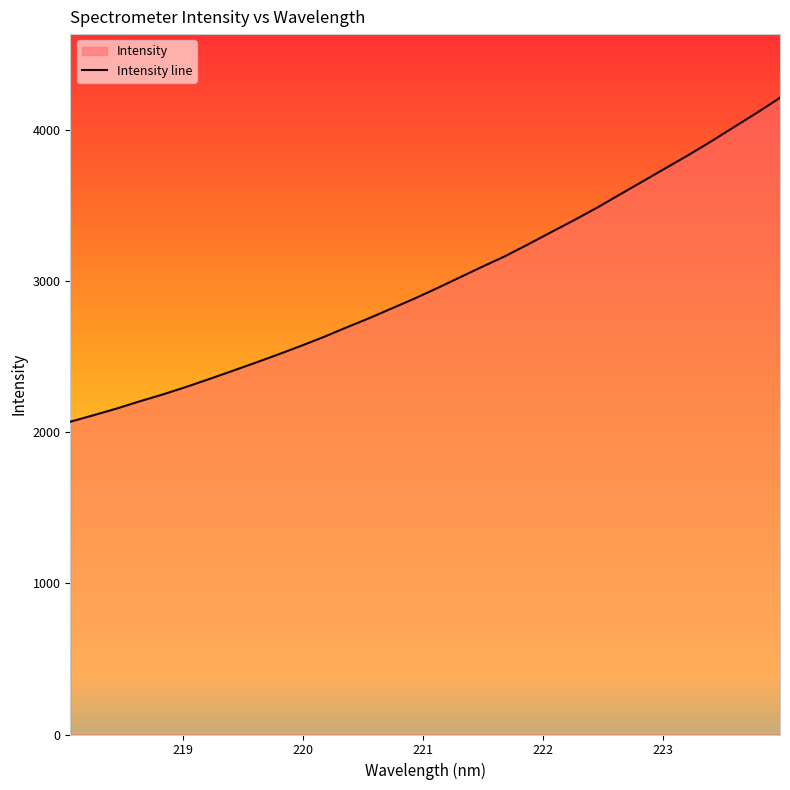

What is the minimum value shown in the chart?

2068.3